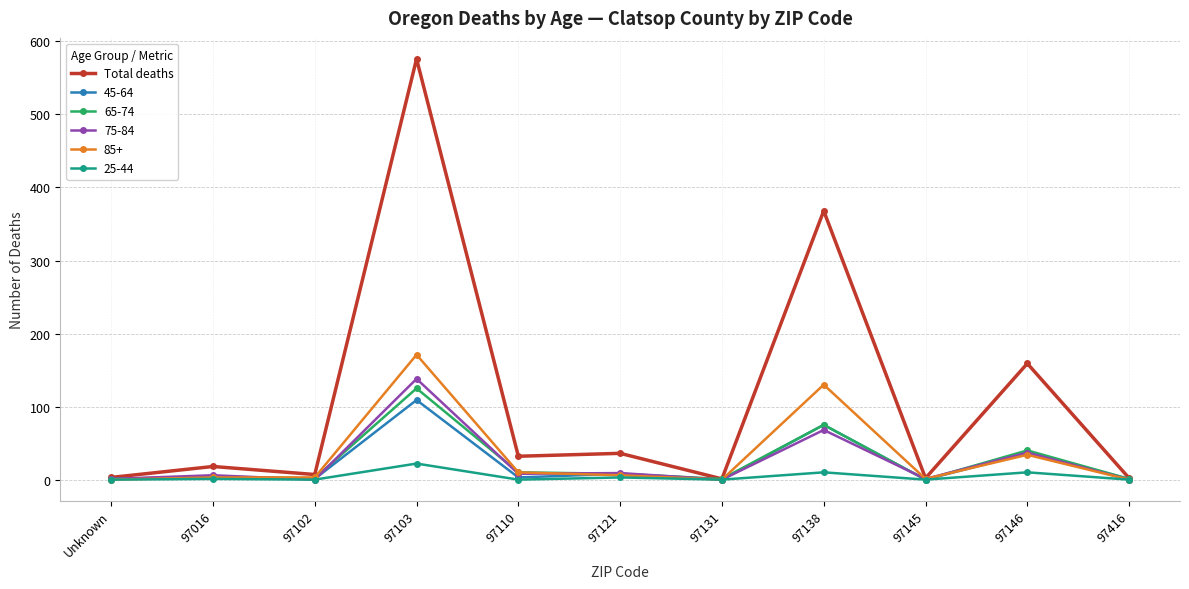

Does the chart have visible grid lines?

Yes